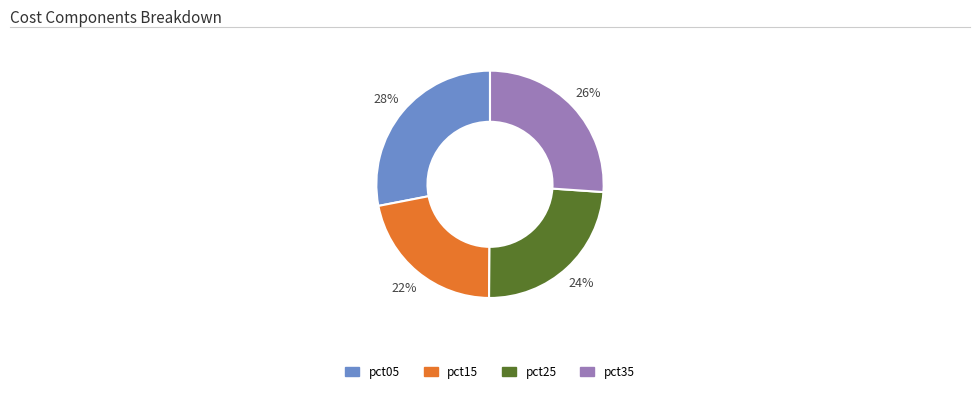

To the nearest percent, what is the difference between the largest and smallest slice percentages?

6%